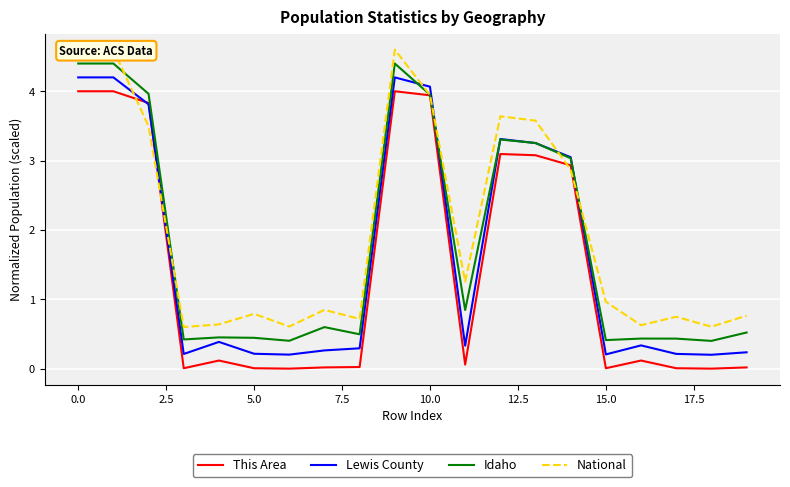

What is the highest value of the National series?

4.6